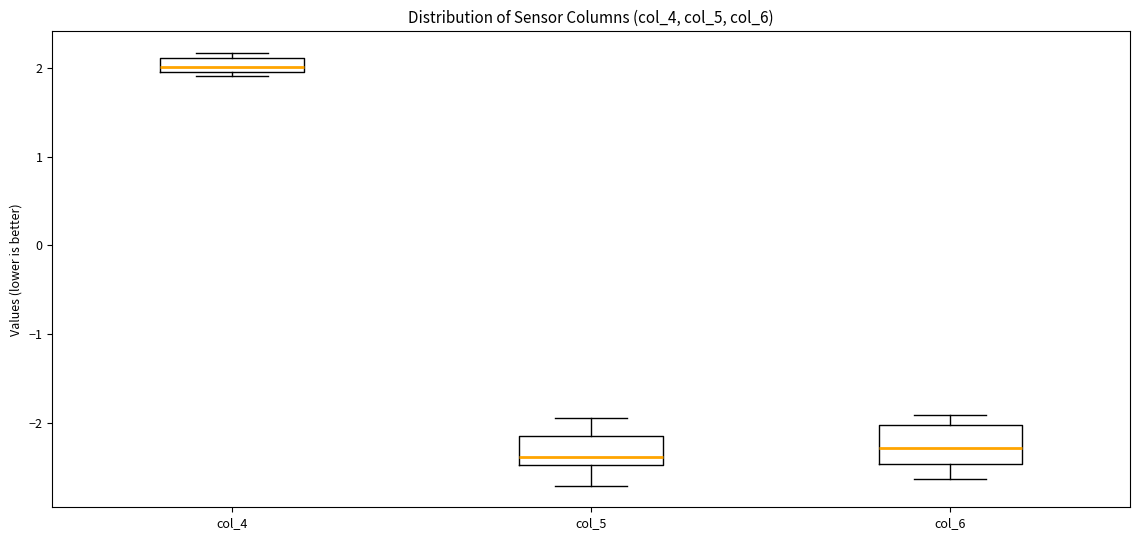

Which box's median line is the lowest?

col_5